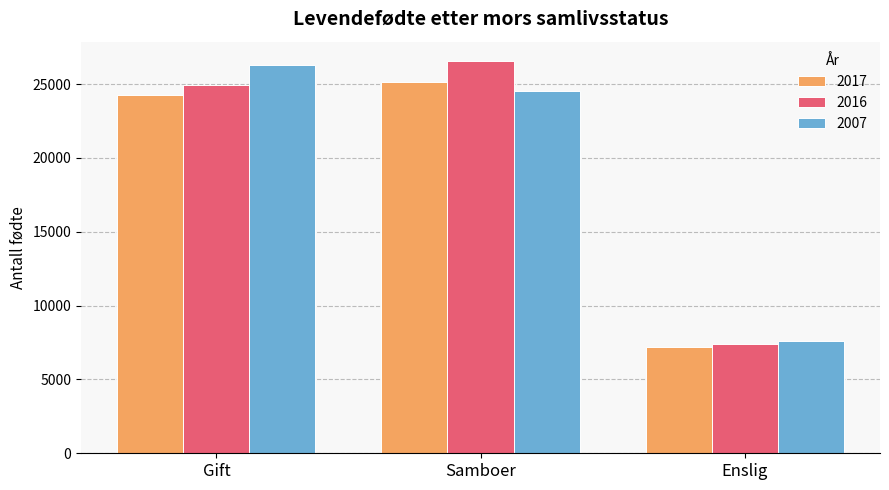

What position from the left is Gift?

1